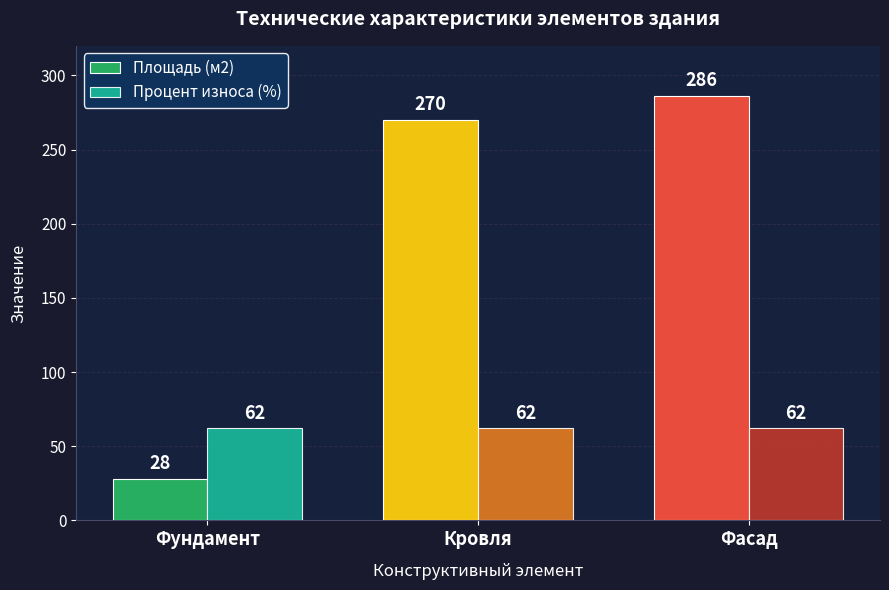

At which category does the chart reach its minimum across all series?

Фундамент